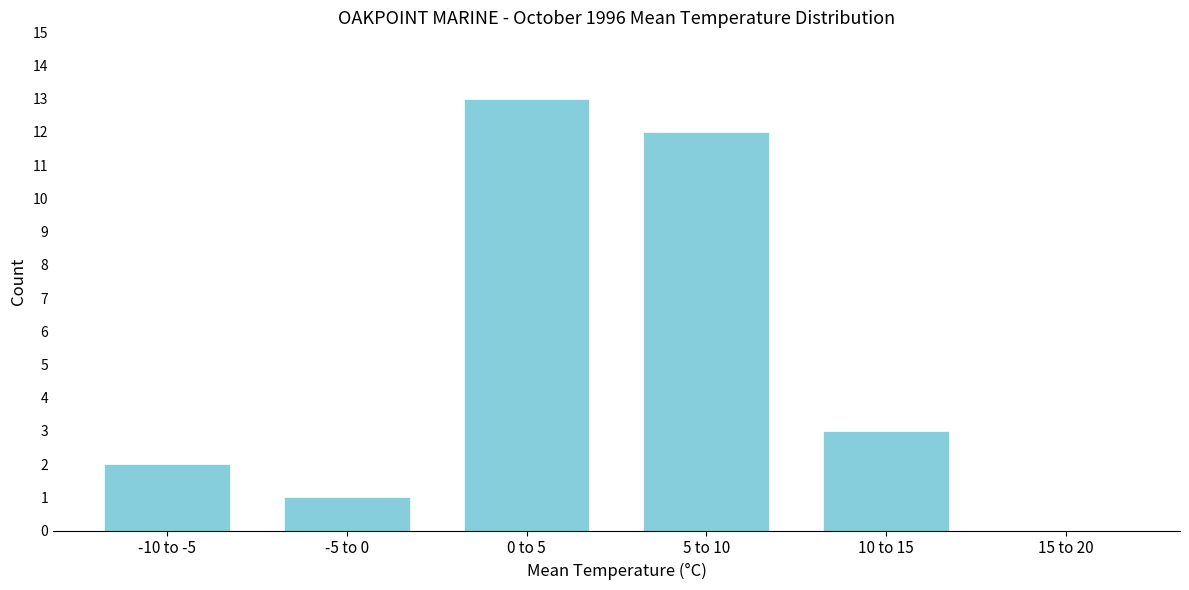

Reading left to right, extract all data points from this chart.

-10 to -5=2	-5 to 0=1	0 to 5=13	5 to 10=12	10 to 15=3	15 to 20=0